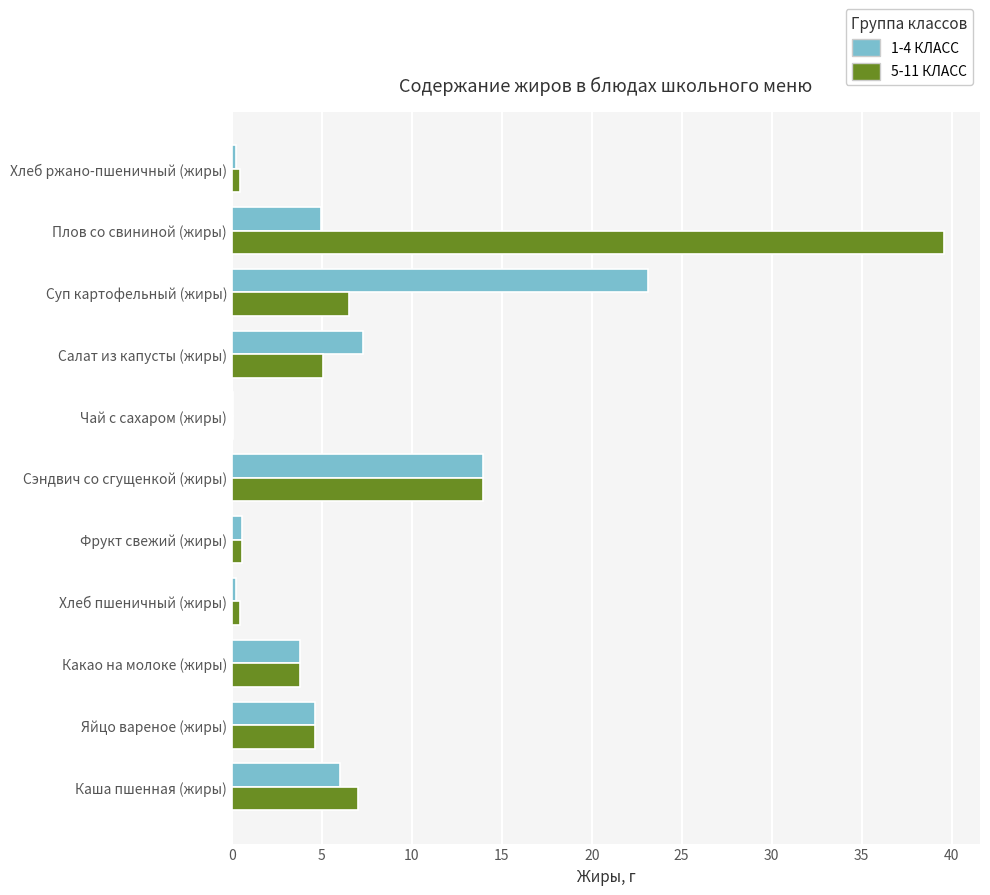

The 1-4 КЛАСС series shows 3.8 at Какао на молоке (жиры). True or false?

True